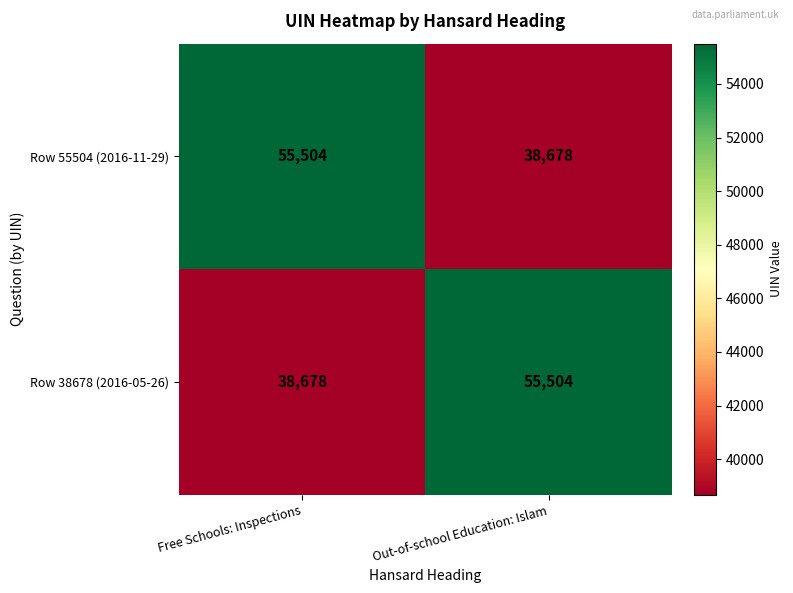

What is the total value across all series at Free Schools: Inspections?

94182